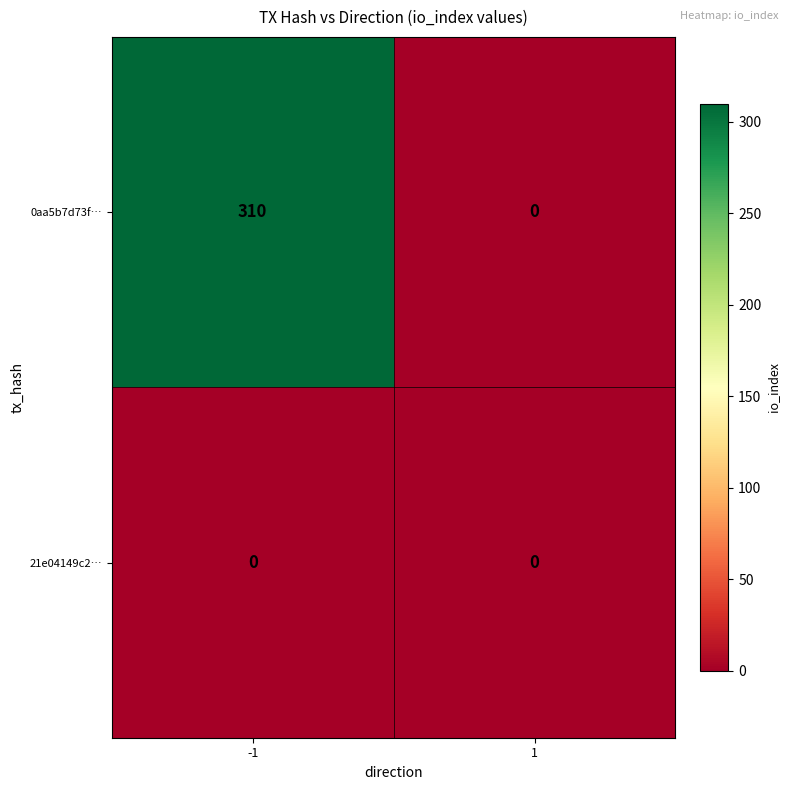

Which series has the widest spread of values?

0aa5b7d73f…